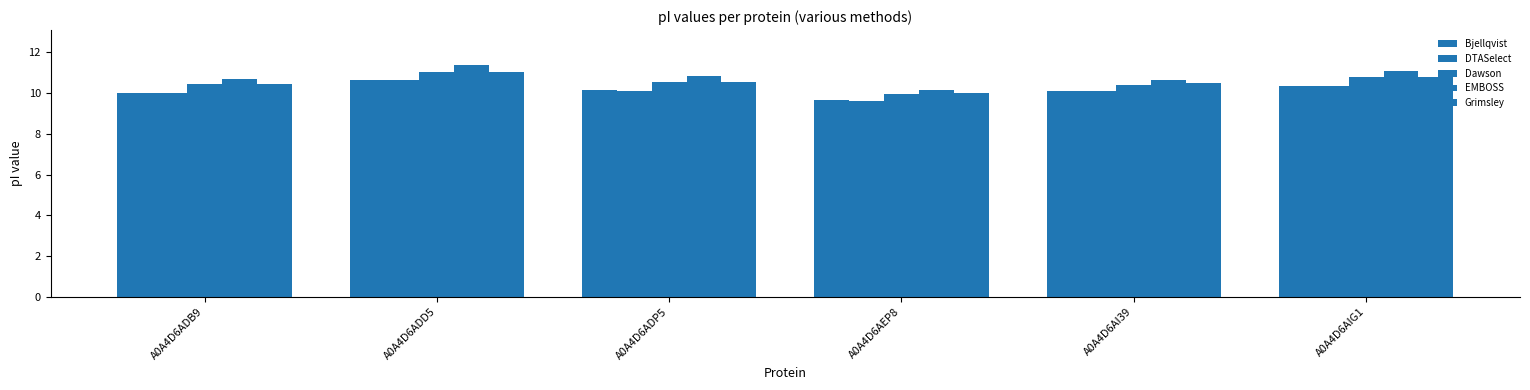

How many bars are there in total?

30